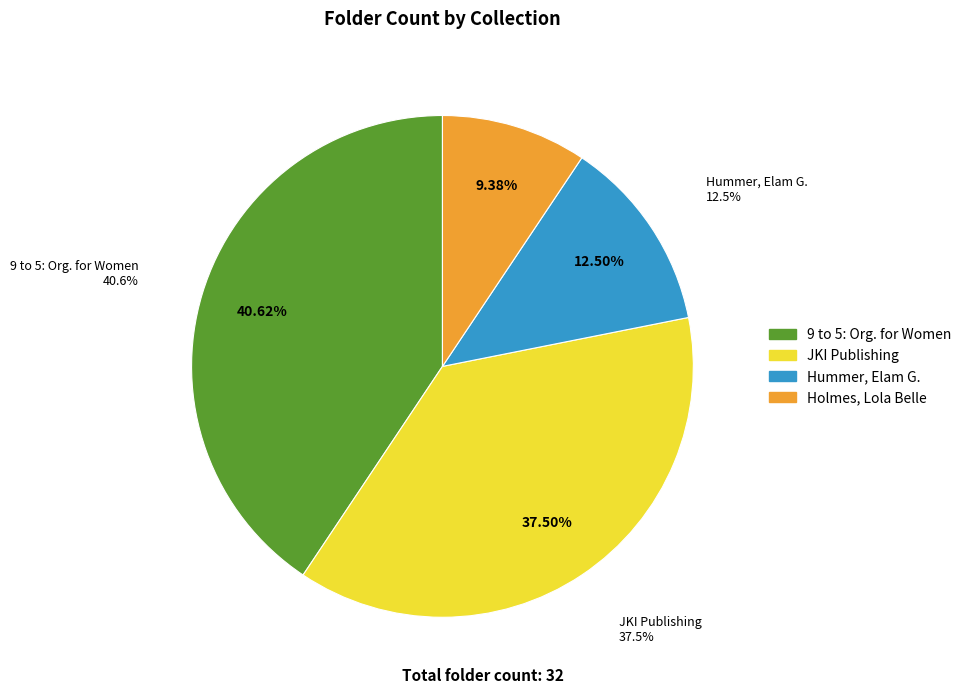

What is the change in value from 9 to 5: Organization for Women Office Workers to Hummer, Elam G.?

-9